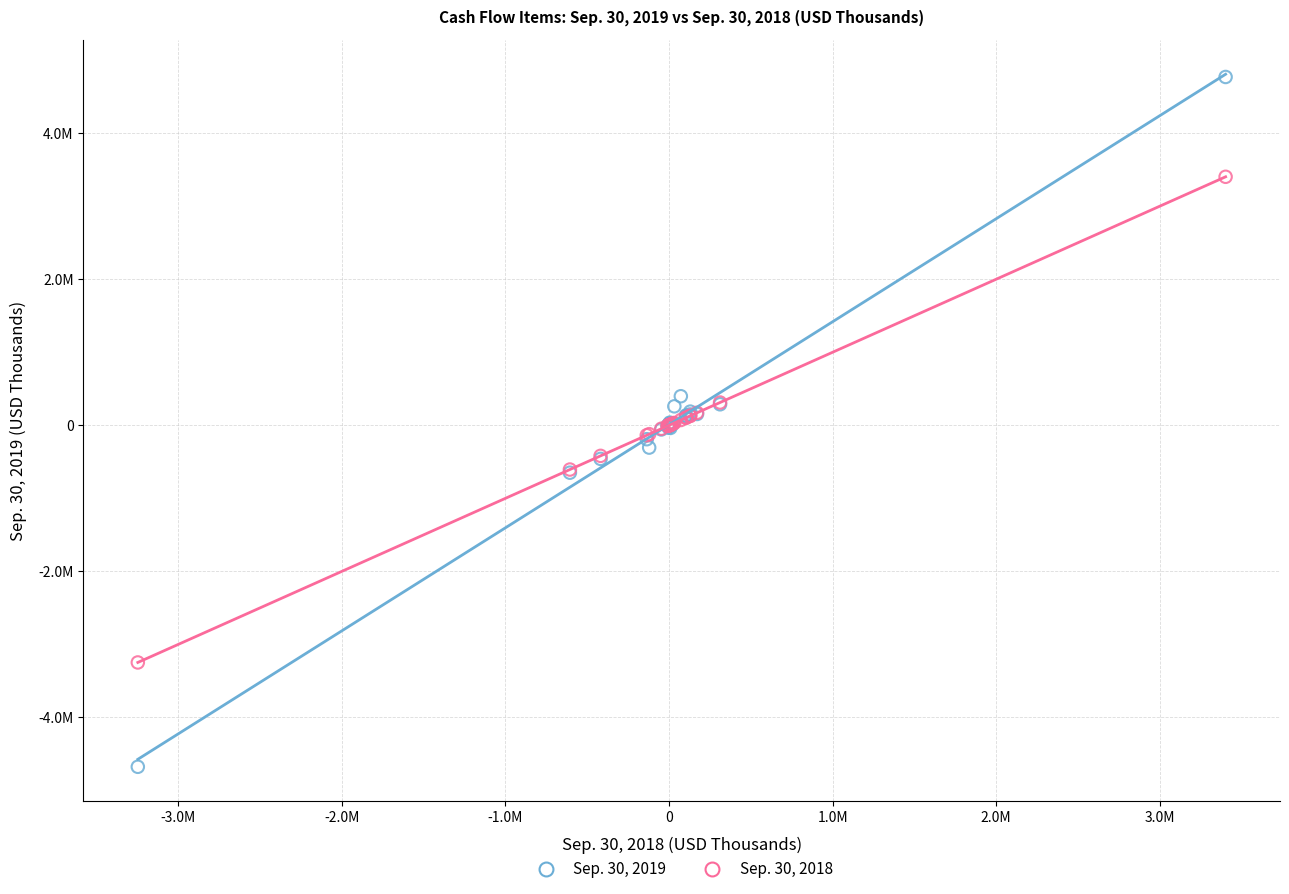

What are all the series names shown in the legend?

Sep. 30, 2019, Sep. 30, 2018